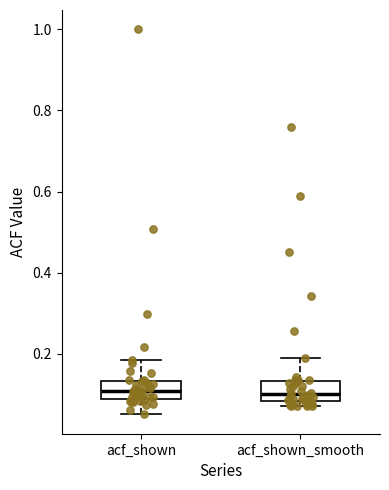

Where is the upper edge of the box for acf_shown on the y-axis? The values are not printed on the chart, so give them approximately, as read against the axis.

0.14